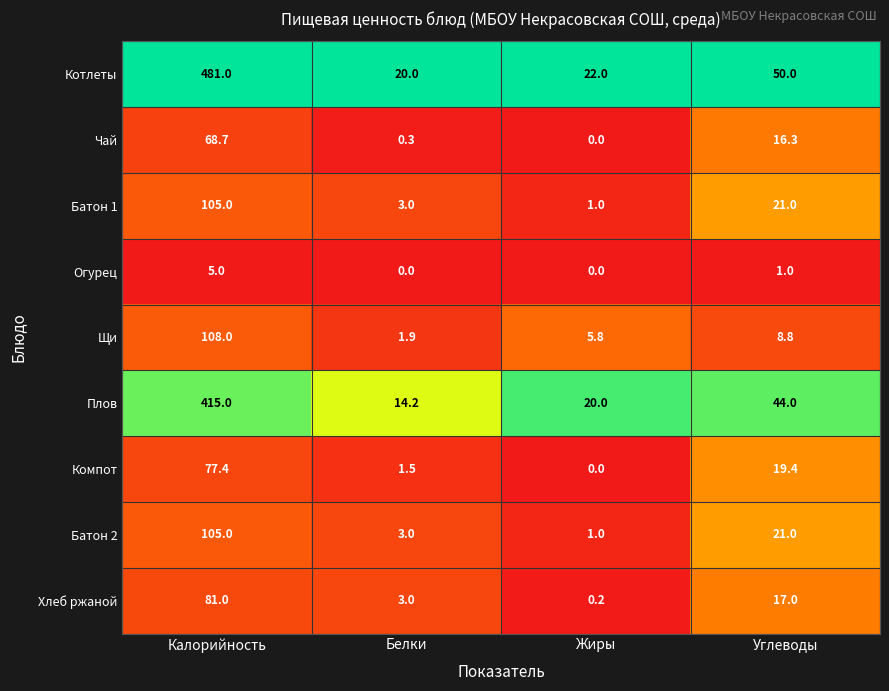

Where does the Батон 2 series first go above 21?

Калорийность